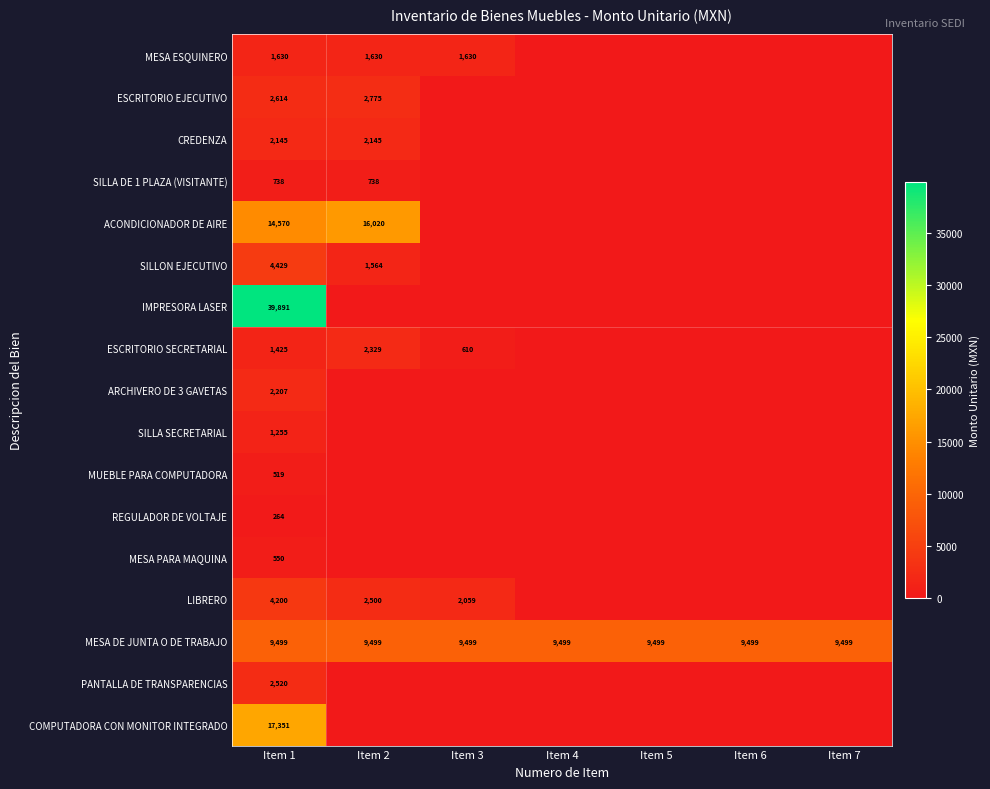

What is the spread (max minus min) of values at Item 1?

39627